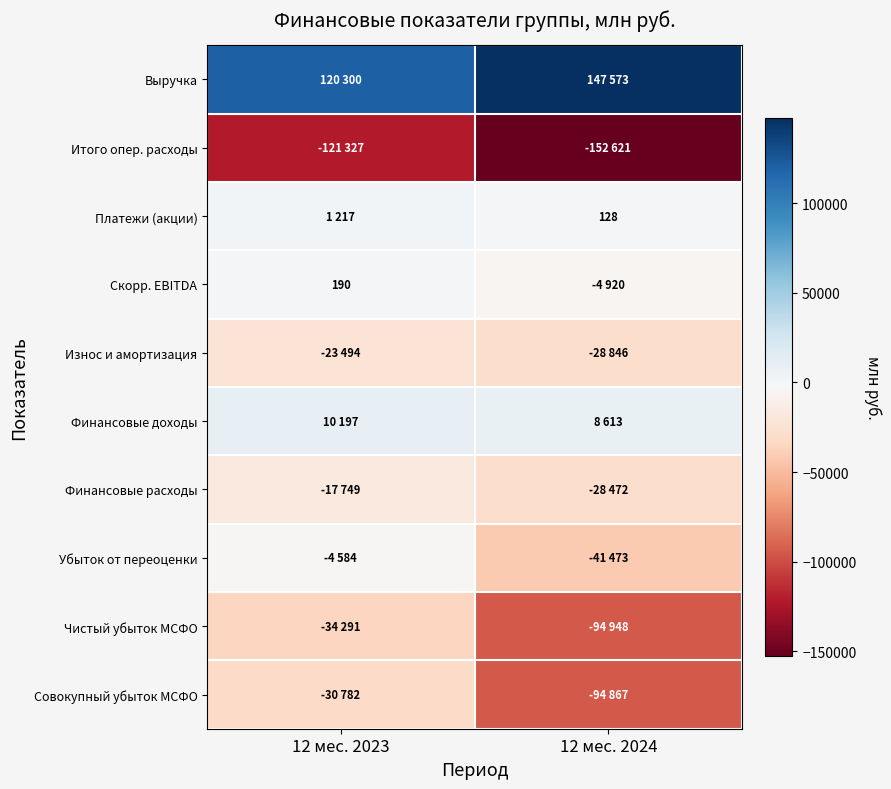

The Платежи (акции) series shows 128 at 12 мес. 2024. True or false?

True